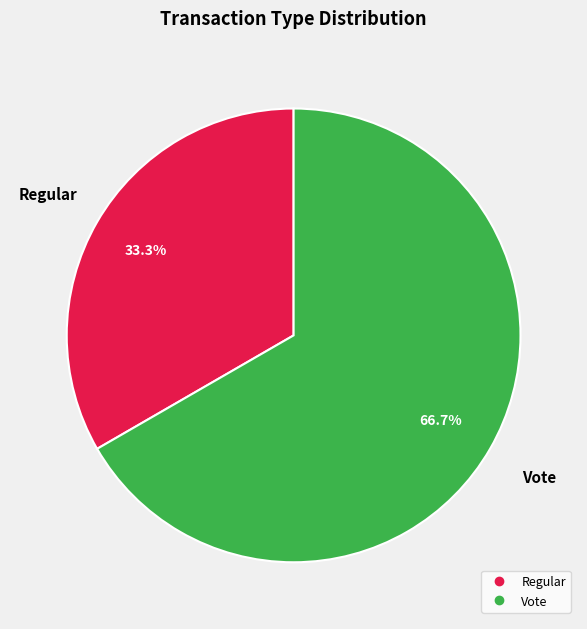

To the nearest percent, what is the combined percentage of Regular and Vote?

100%